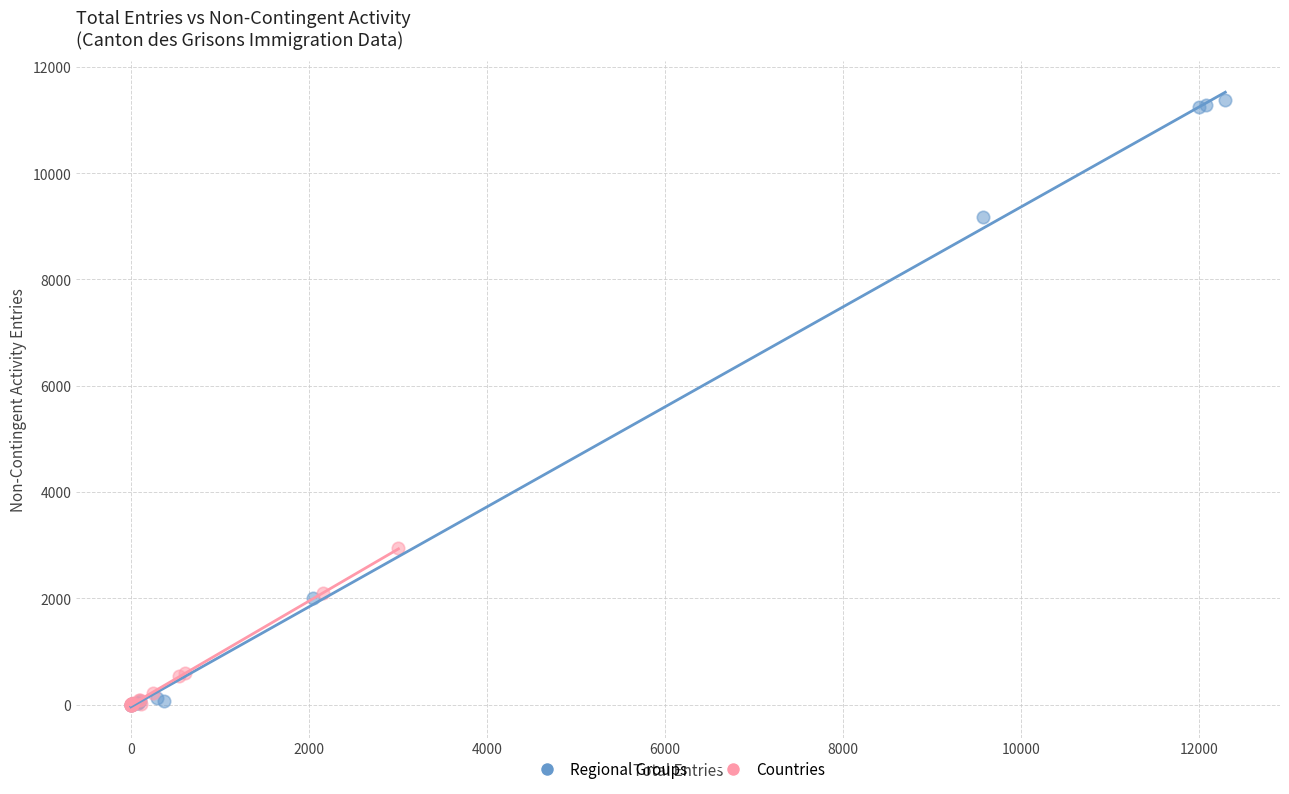

Which series reaches the maximum Y coordinate?

Regional Groups